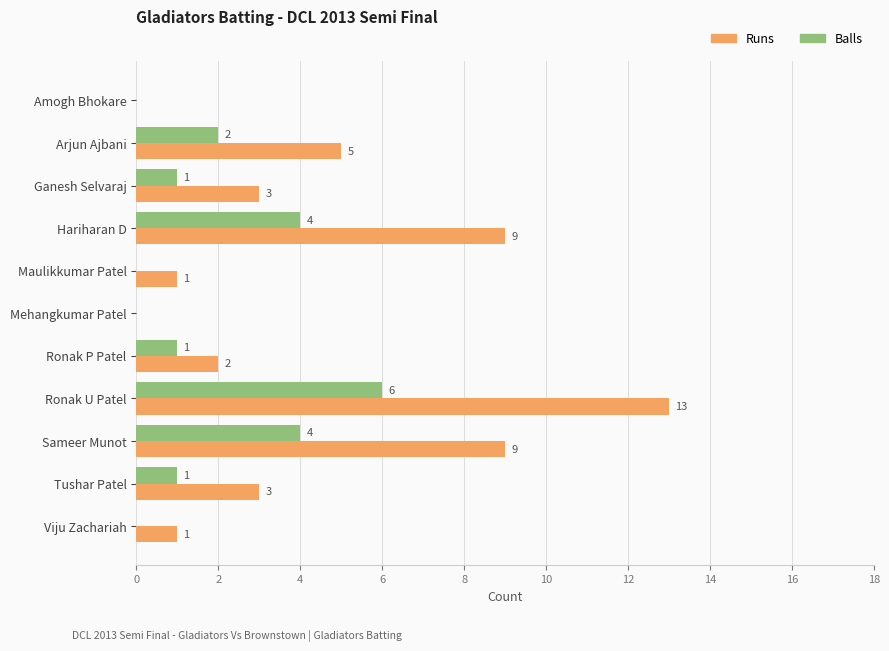

How many positive values does the Balls series have?

7